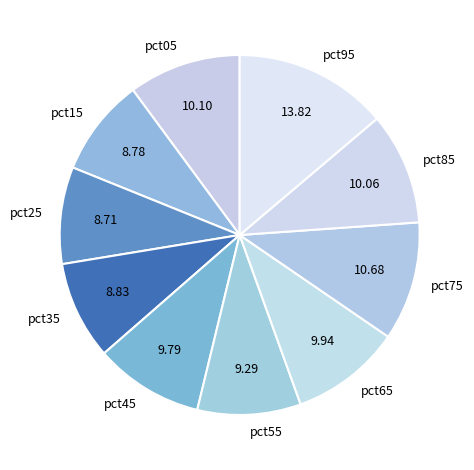

The pct75 slice represents 5% of the pie. True or false?

False